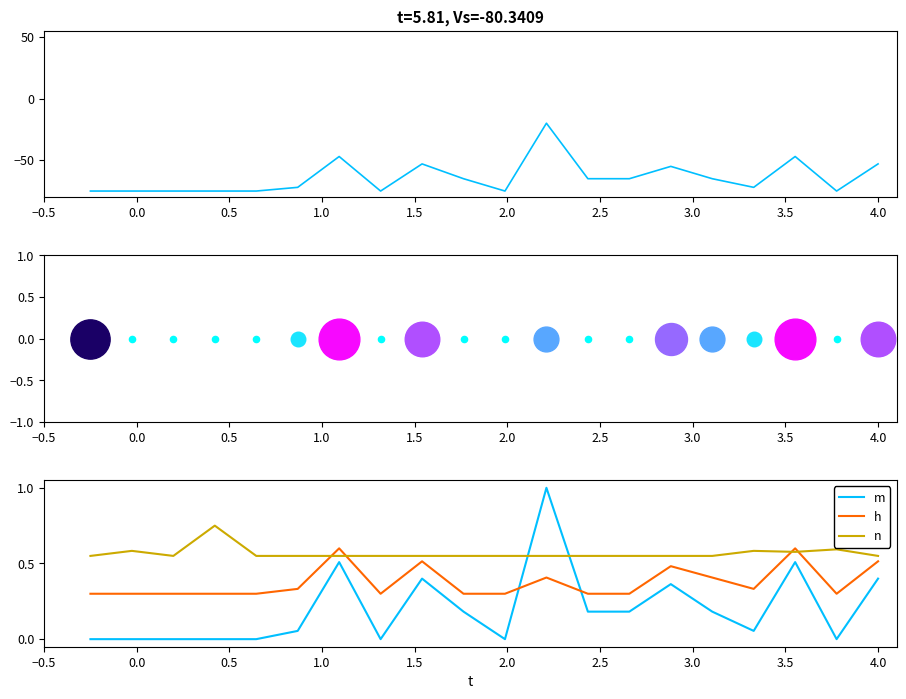

Which series has the largest total across all categories?

n